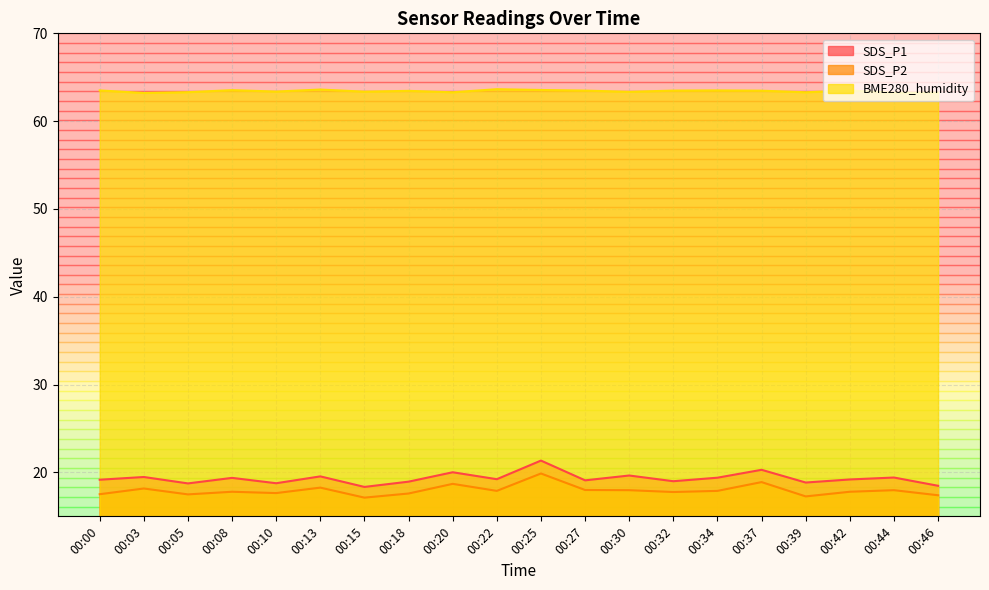

How many distinct data groups are displayed?

3